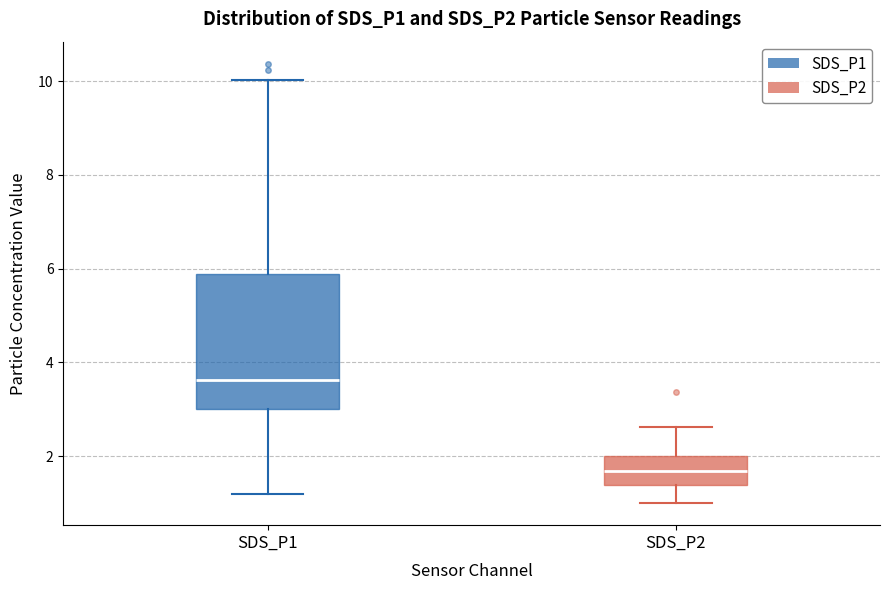

Which box has the highest median line?

SDS_P1